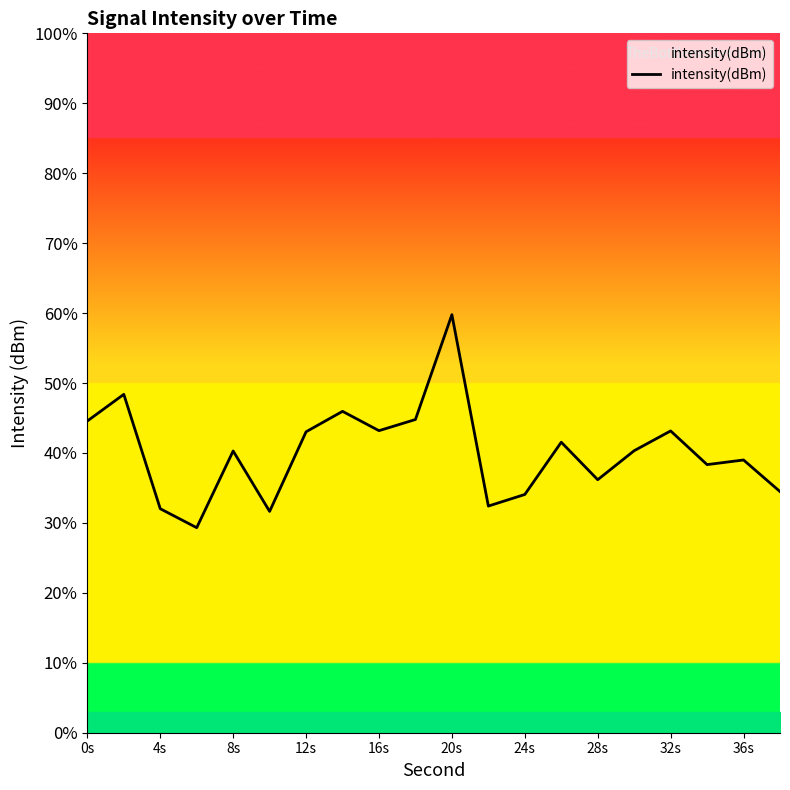

What is the minimum value shown in the chart?

29.3